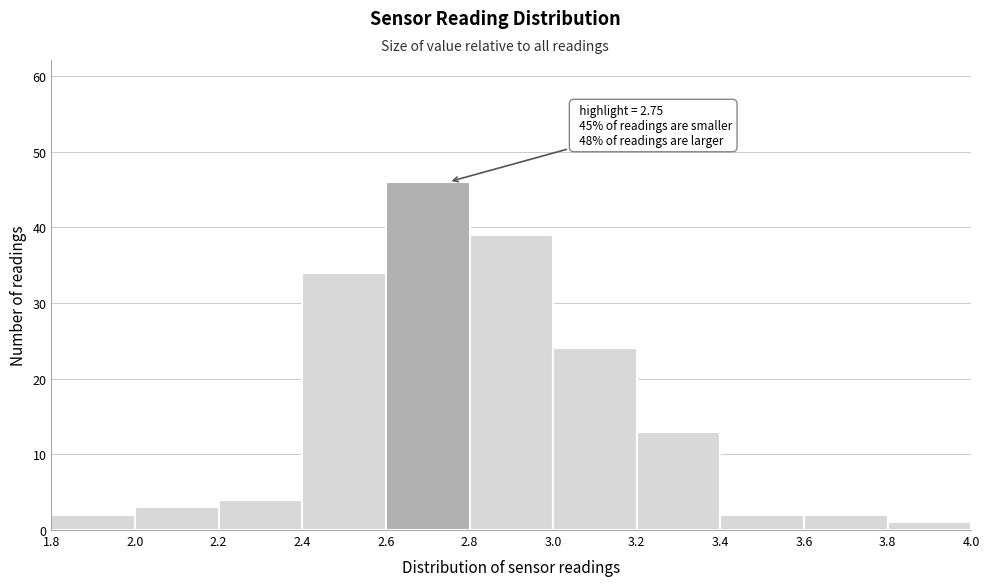

Over which range of the x-axis is the bar tallest?

2.6 to 2.8